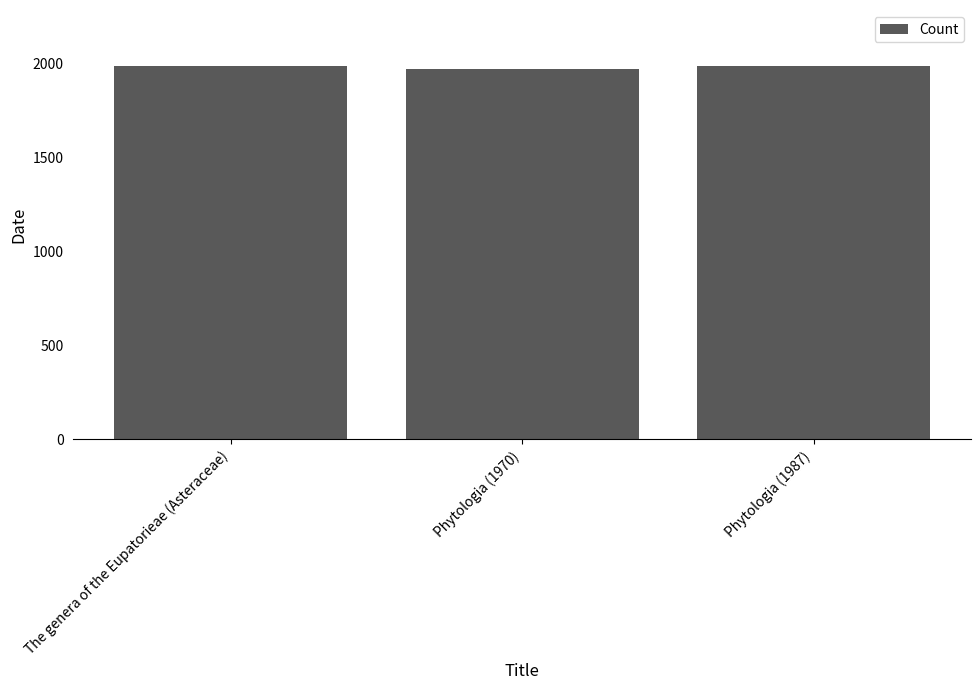

What is the smallest value displayed?

1970